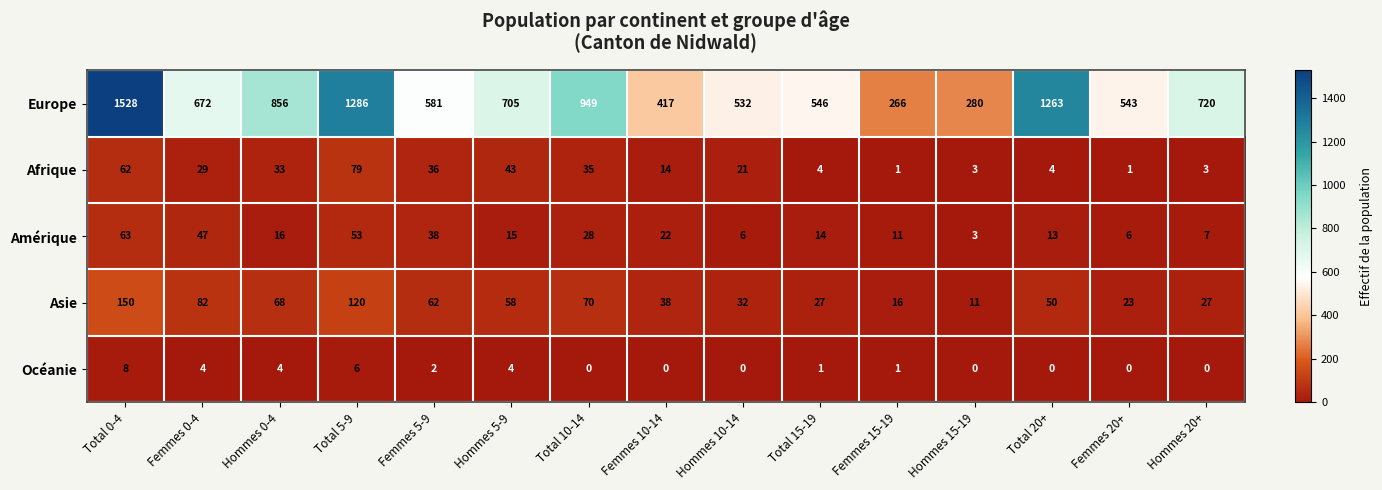

What is the maximum value shown in the chart?

1528